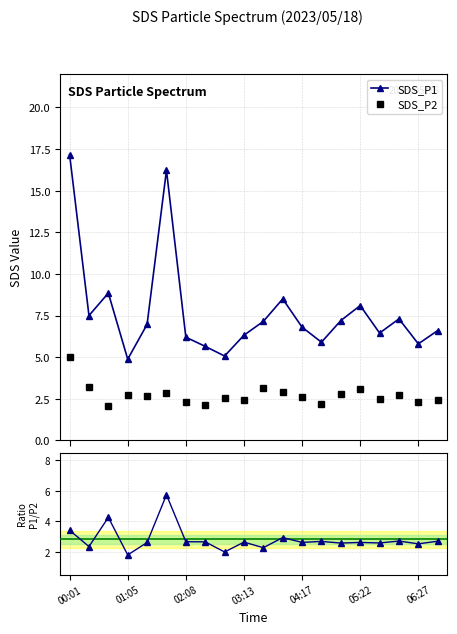

In SDS_P1, how many points are lower than both neighbors (excluding endpoints)?

6